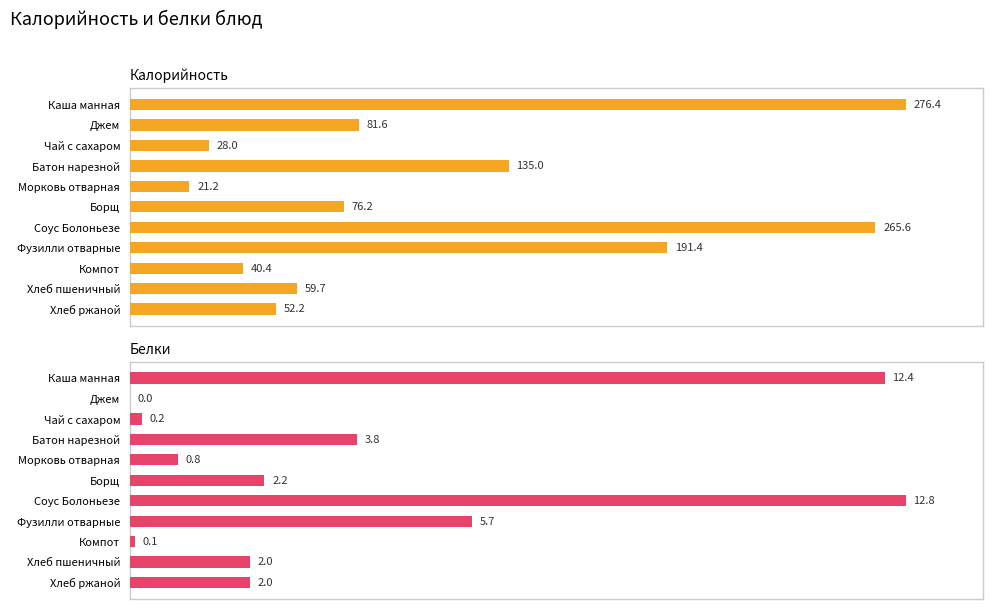

Rank the series at 10 from highest to lowest value.

Калорийность, Белки